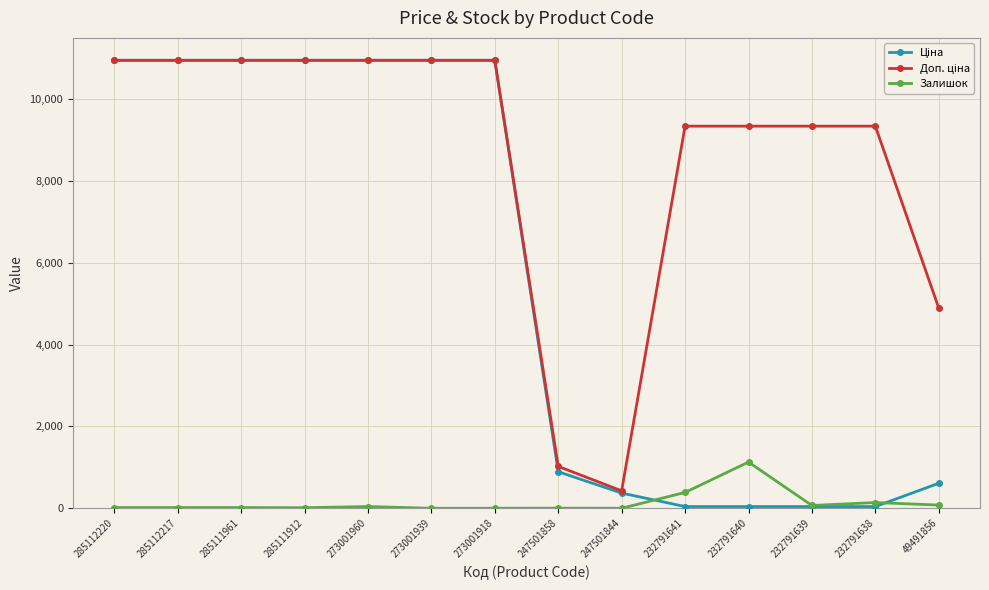

At how many categories does at least one series exceed 7911?

11